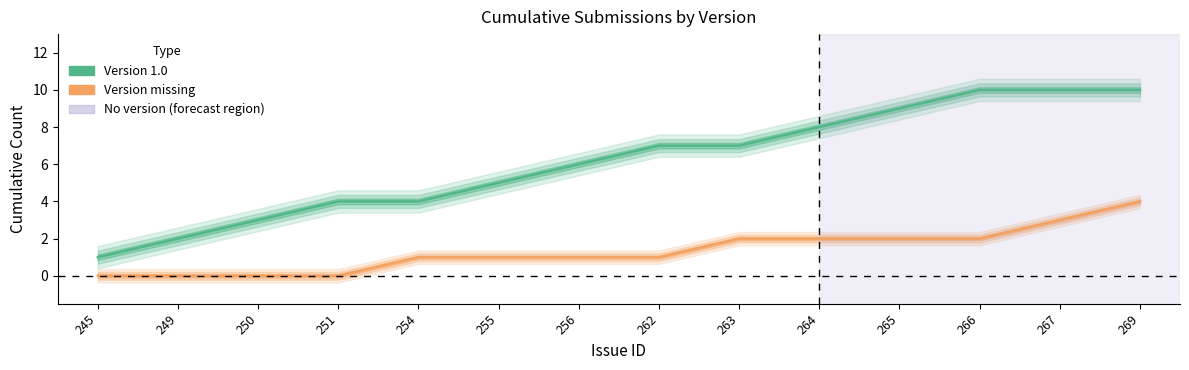

True or false: Version missing and Version 1.0 intersect in this chart.

False